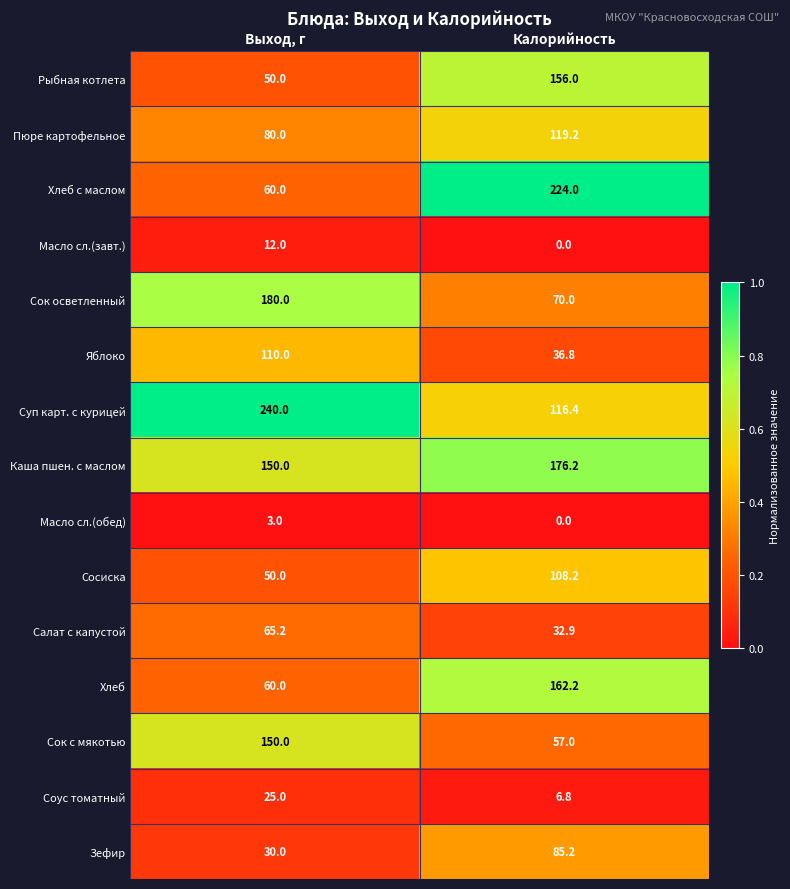

What is the difference between the Хлеб с маслом values at Калорийность and Выход, г?

164.0